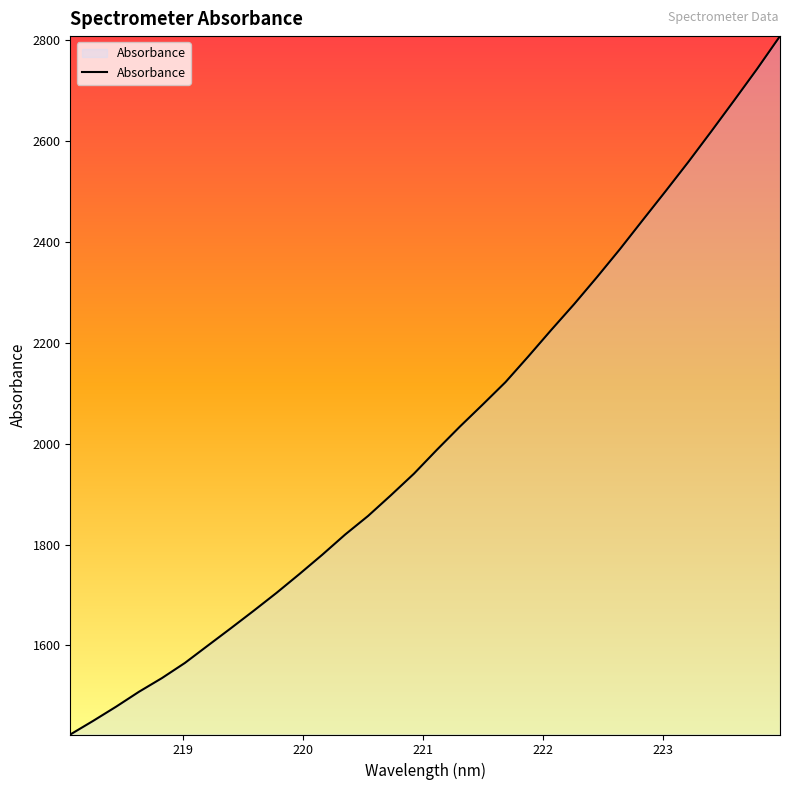

What is the difference between the maximum and minimum values?

1384.0